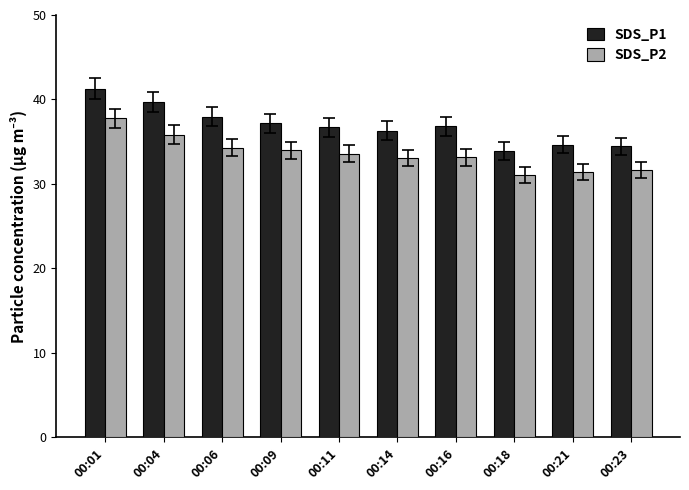

Is it true that SDS_P1 equals 36.8 at 00:16?

True